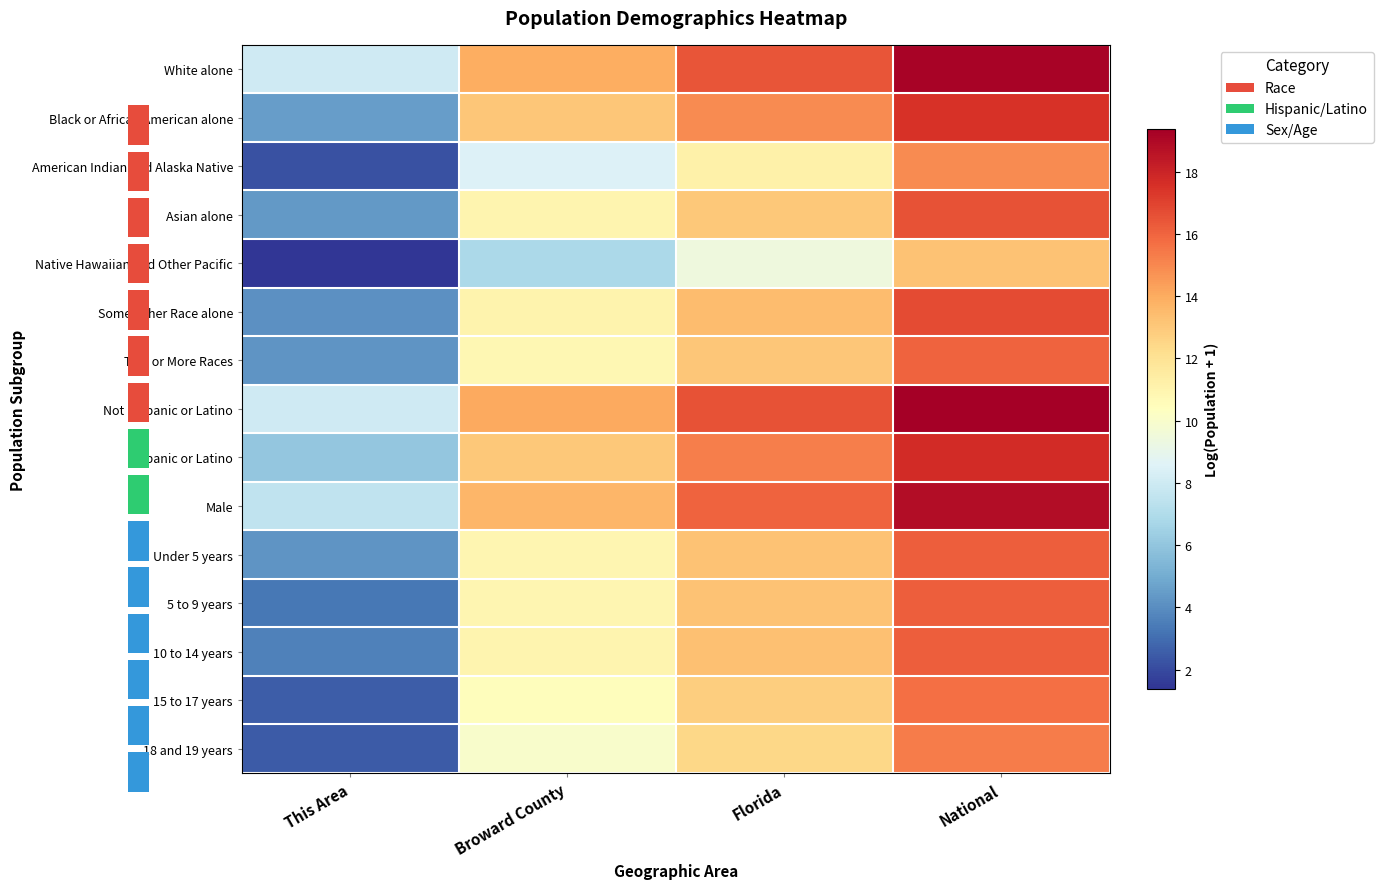

Rank the categories by Hispanic or Latino value from lowest to highest.

This Area, Broward County, Florida, National